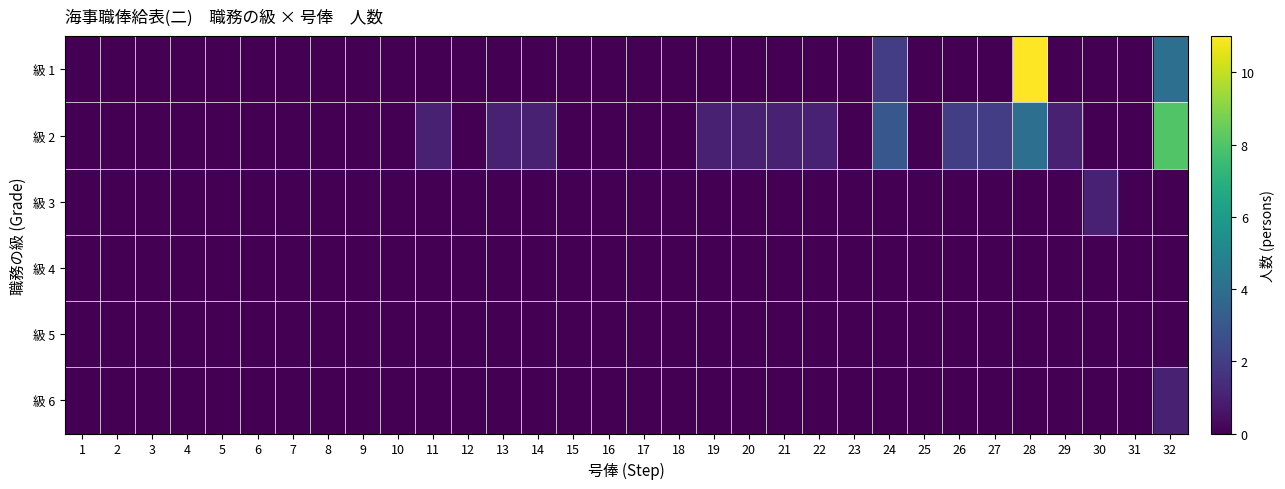

Reading left to right, what are all the values shown in this chart?

級 1: 1=0	2=0	3=0	4=0	5=0	6=0	7=0	8=0	9=0	10=0	11=0	12=0	13=0	14=0	15=0	16=0	17=0	18=0	19=0	20=0	21=0	22=0	23=0	24=2	25=0	26=0	27=0	28=11	29=0	30=0	31=0	32=4
級 2: 1=0	2=0	3=0	4=0	5=0	6=0	7=0	8=0	9=0	10=0	11=1	12=0	13=1	14=1	15=0	16=0	17=0	18=0	19=1	20=1	21=1	22=1	23=0	24=3	25=0	26=2	27=2	28=4	29=1	30=0	31=0	32=8
級 3: 1=0	2=0	3=0	4=0	5=0	6=0	7=0	8=0	9=0	10=0	11=0	12=0	13=0	14=0	15=0	16=0	17=0	18=0	19=0	20=0	21=0	22=0	23=0	24=0	25=0	26=0	27=0	28=0	29=0	30=1	31=0	32=0
級 4: 1=0	2=0	3=0	4=0	5=0	6=0	7=0	8=0	9=0	10=0	11=0	12=0	13=0	14=0	15=0	16=0	17=0	18=0	19=0	20=0	21=0	22=0	23=0	24=0	25=0	26=0	27=0	28=0	29=0	30=0	31=0	32=0
級 5: 1=0	2=0	3=0	4=0	5=0	6=0	7=0	8=0	9=0	10=0	11=0	12=0	13=0	14=0	15=0	16=0	17=0	18=0	19=0	20=0	21=0	22=0	23=0	24=0	25=0	26=0	27=0	28=0	29=0	30=0	31=0	32=0
級 6: 1=0	2=0	3=0	4=0	5=0	6=0	7=0	8=0	9=0	10=0	11=0	12=0	13=0	14=0	15=0	16=0	17=0	18=0	19=0	20=0	21=0	22=0	23=0	24=0	25=0	26=0	27=0	28=0	29=0	30=0	31=0	32=1